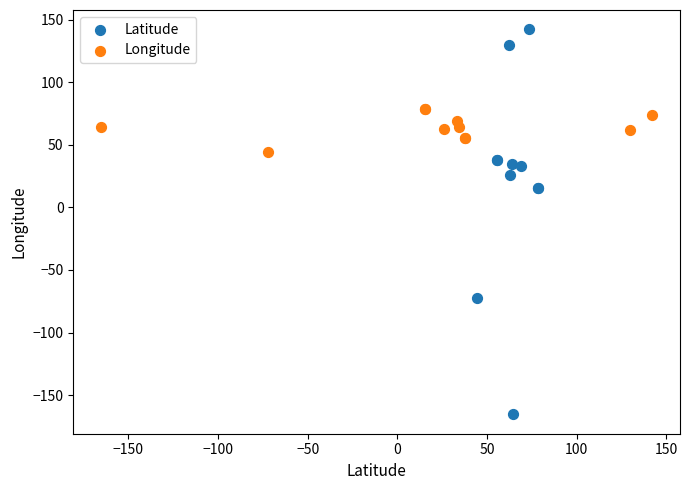

Which series reaches the maximum Y coordinate?

Latitude